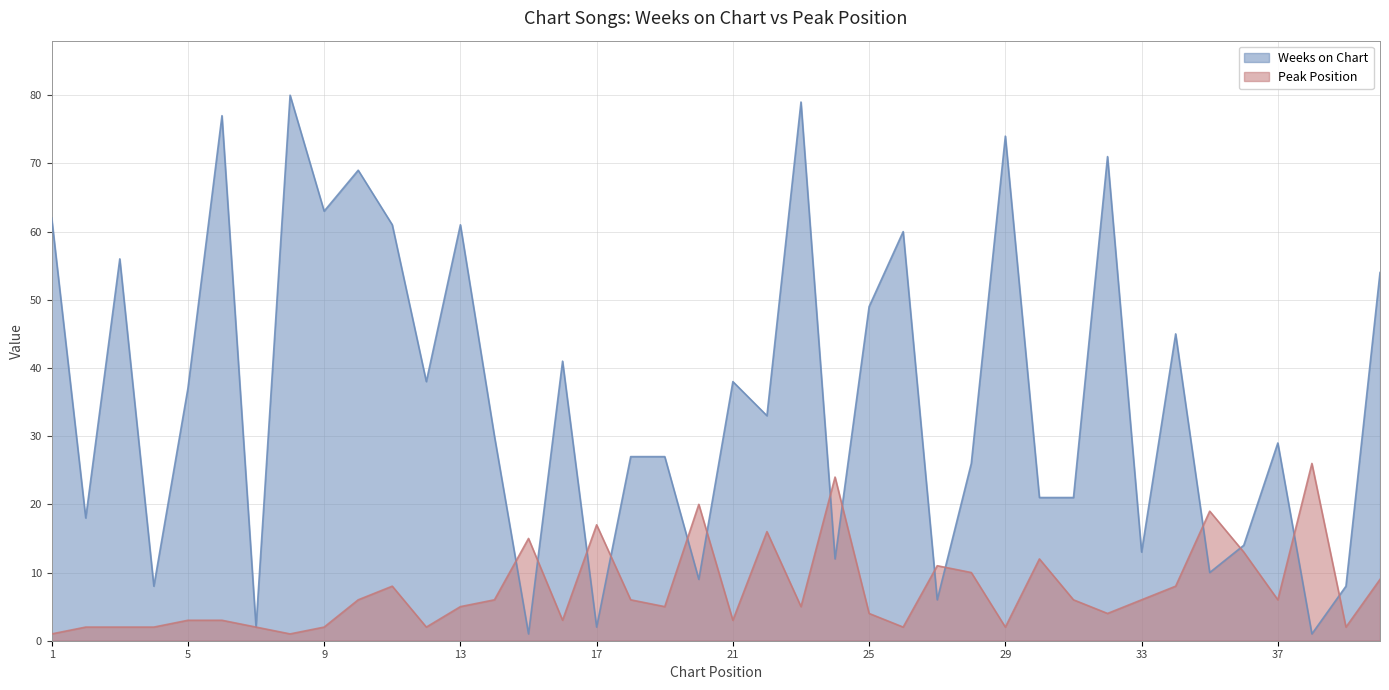

Rank the series by their maximum value, from lowest to highest.

Peak Position, Weeks on Chart